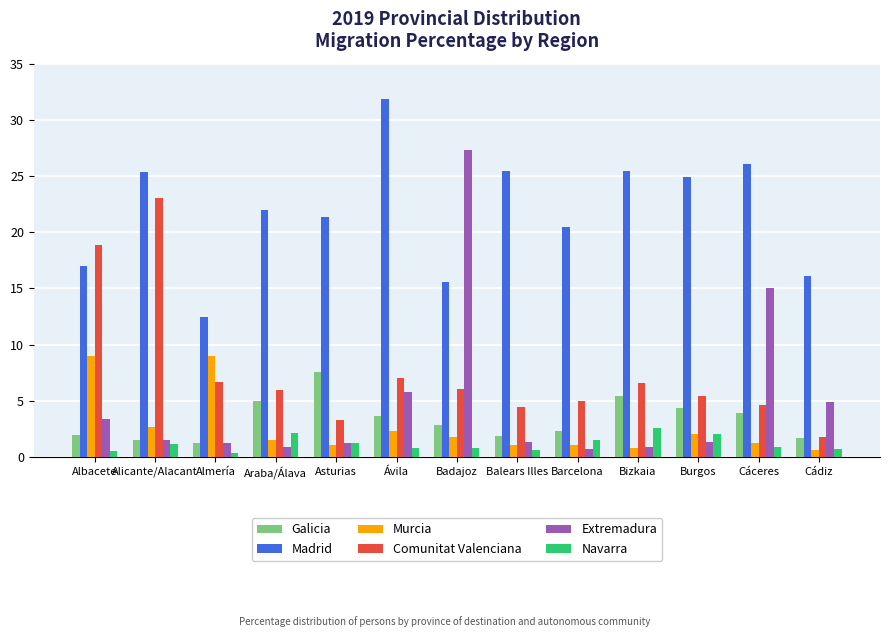

What is the label of the 1st bar from the left?

Albacete